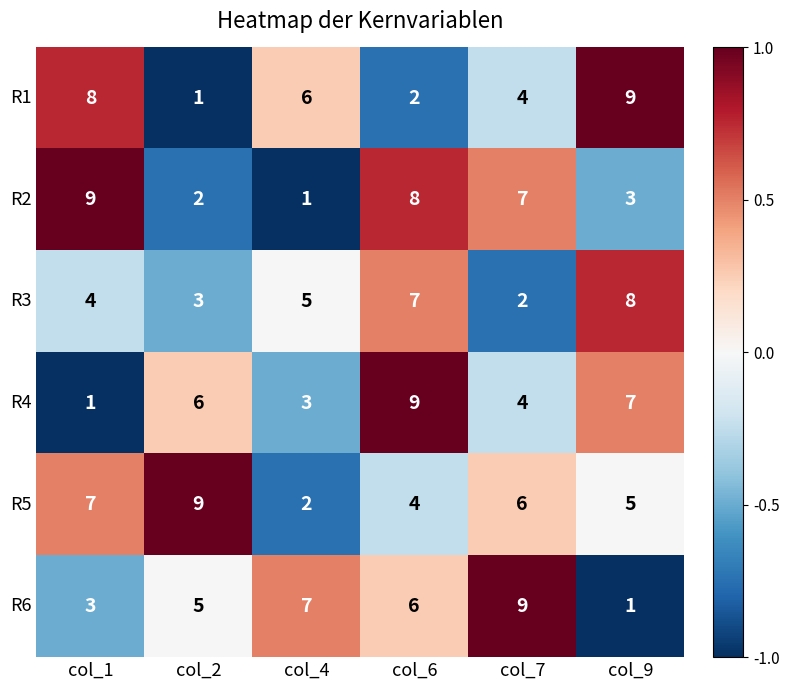

At which label does R6 first exceed 6?

col_4